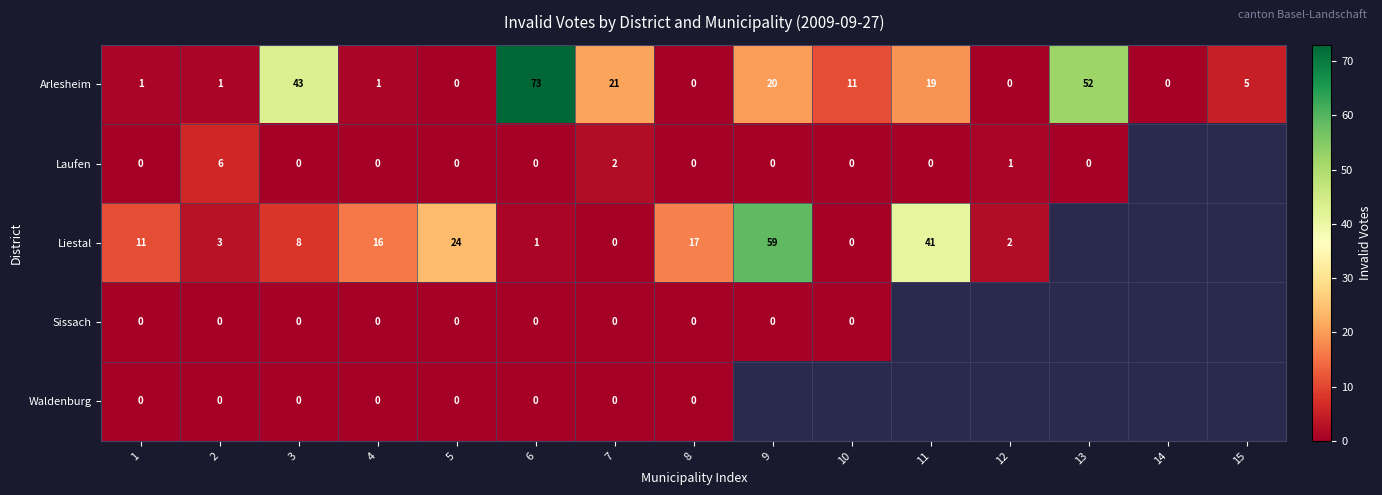

What is the total value across all series at 3?

51